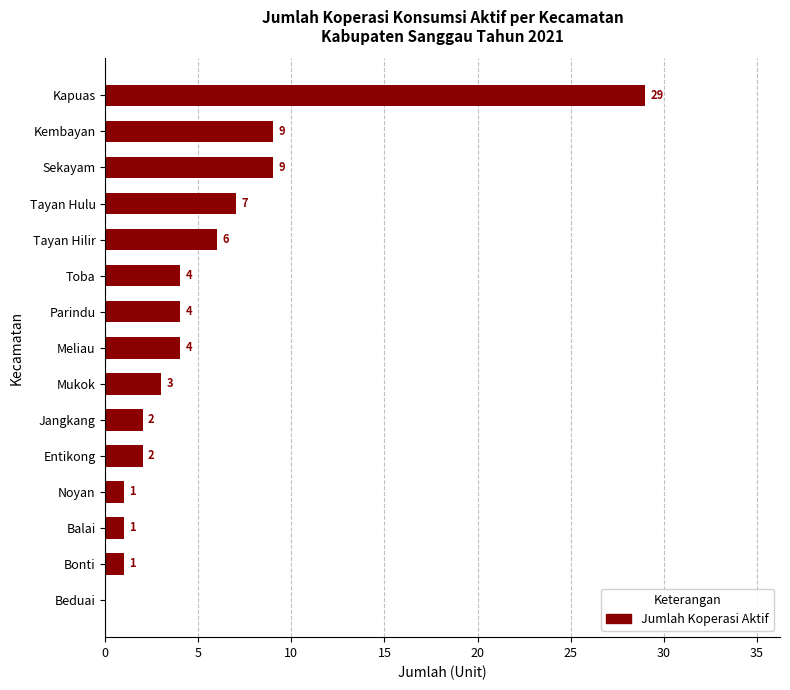

What is the sum of all values?

82